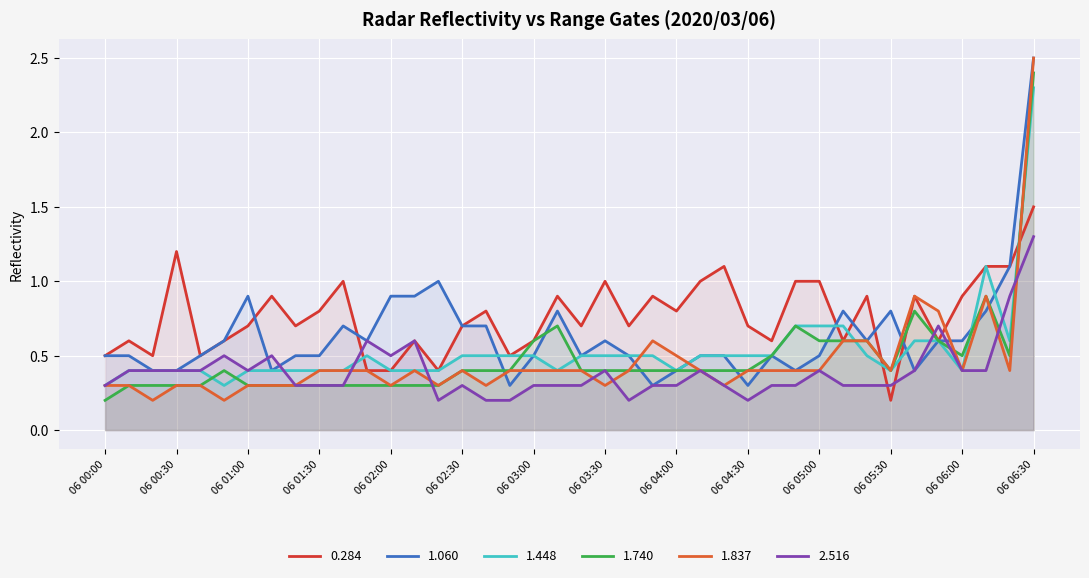

Between which two adjacent categories do 0.284 and 1.740 first intersect?

06 05:20 and 06 05:30